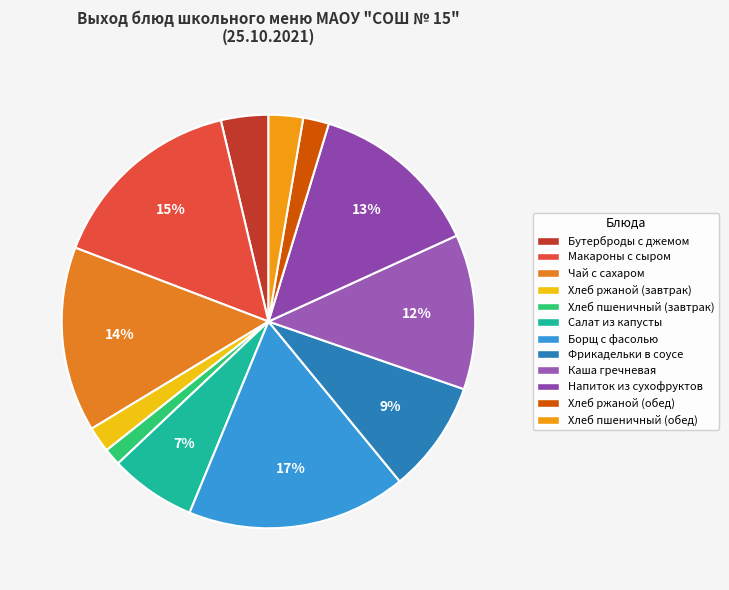

Count the number of slices in the pie.

12